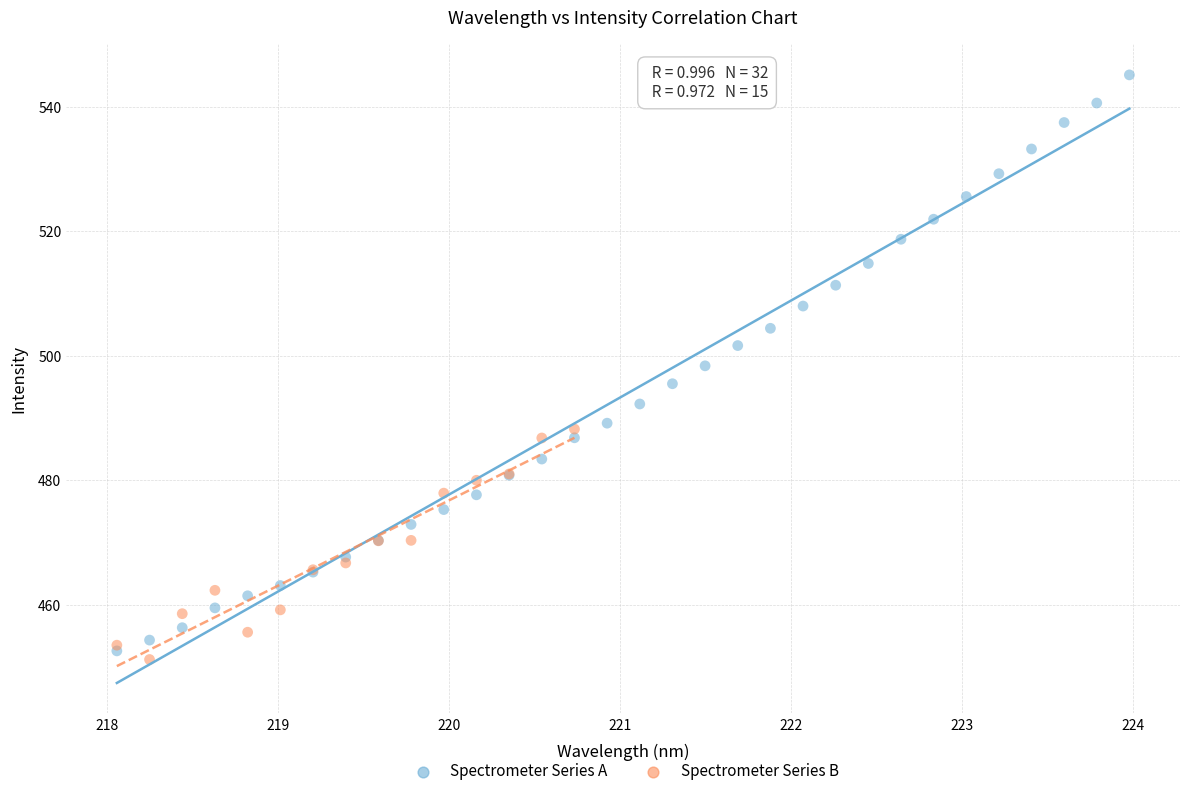

Which series reaches the maximum Y coordinate?

Spectrometer Series A